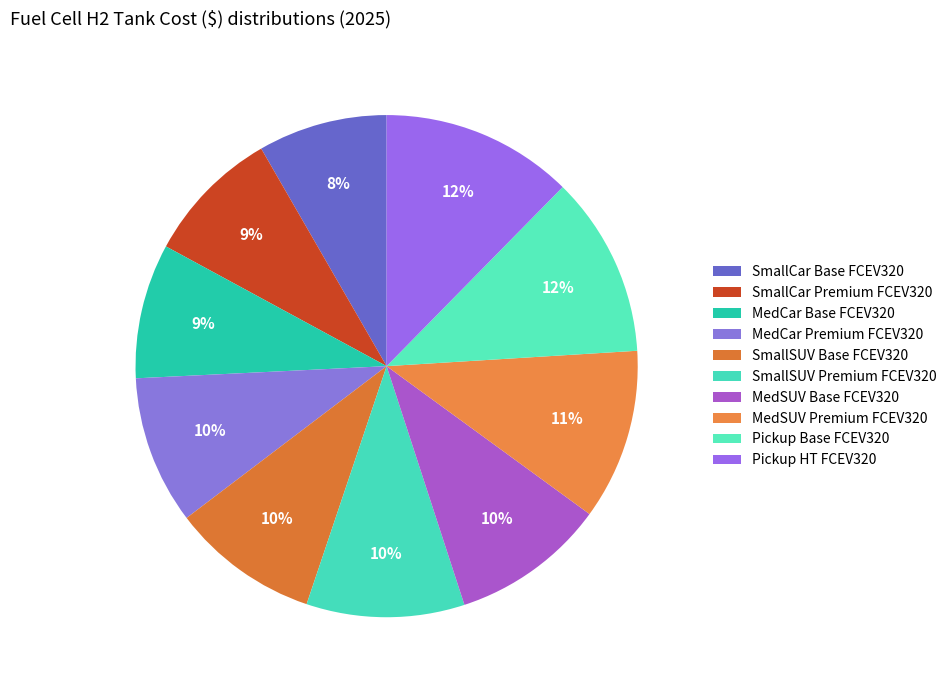

To the nearest percent, what portion does SmallCar Base FCEV320 represent?

8%